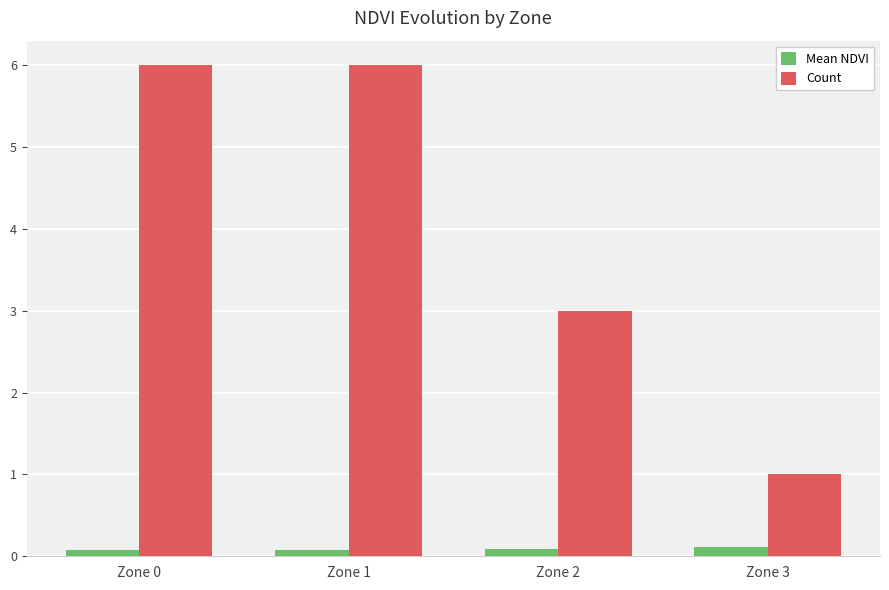

Which series changed the most between Zone 1 and Zone 3?

Count